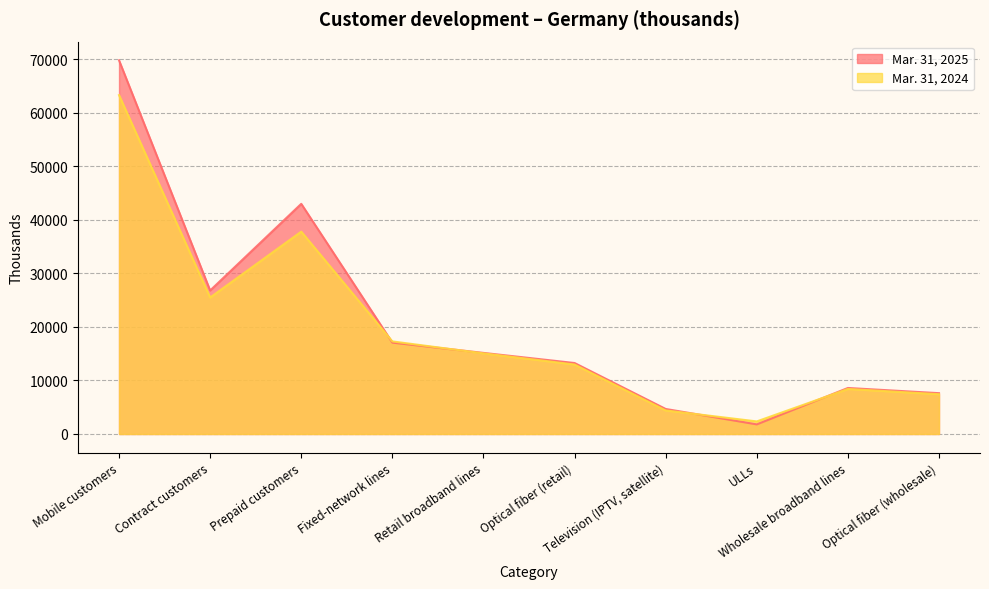

Between Fixed-network lines and Retail broadband lines, which series saw the biggest shift?

Mar. 31, 2024